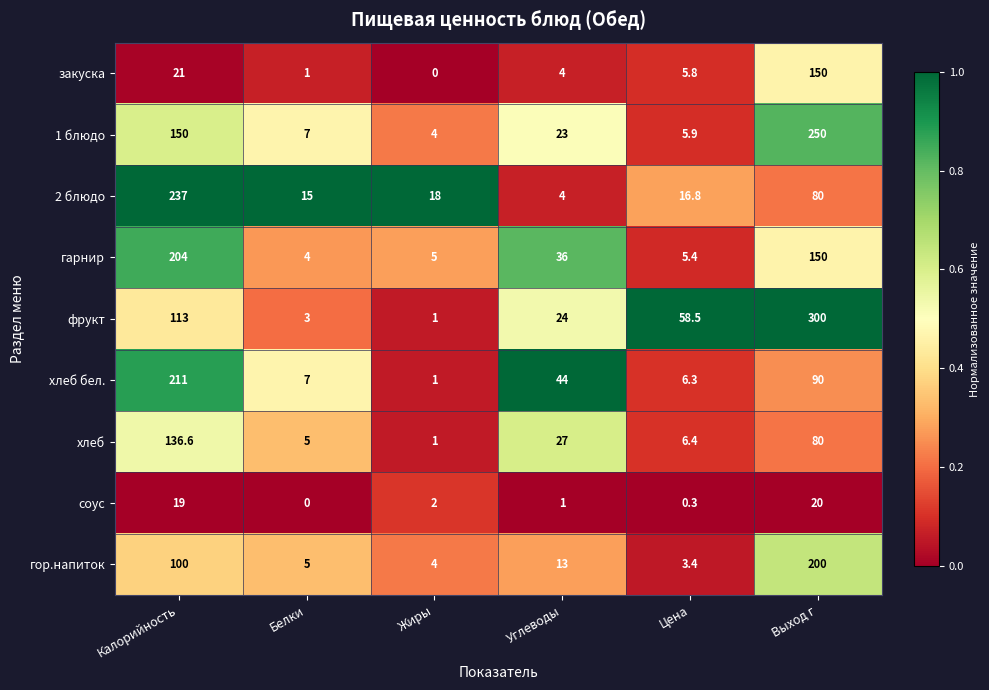

Which series has the widest spread of values?

фрукт